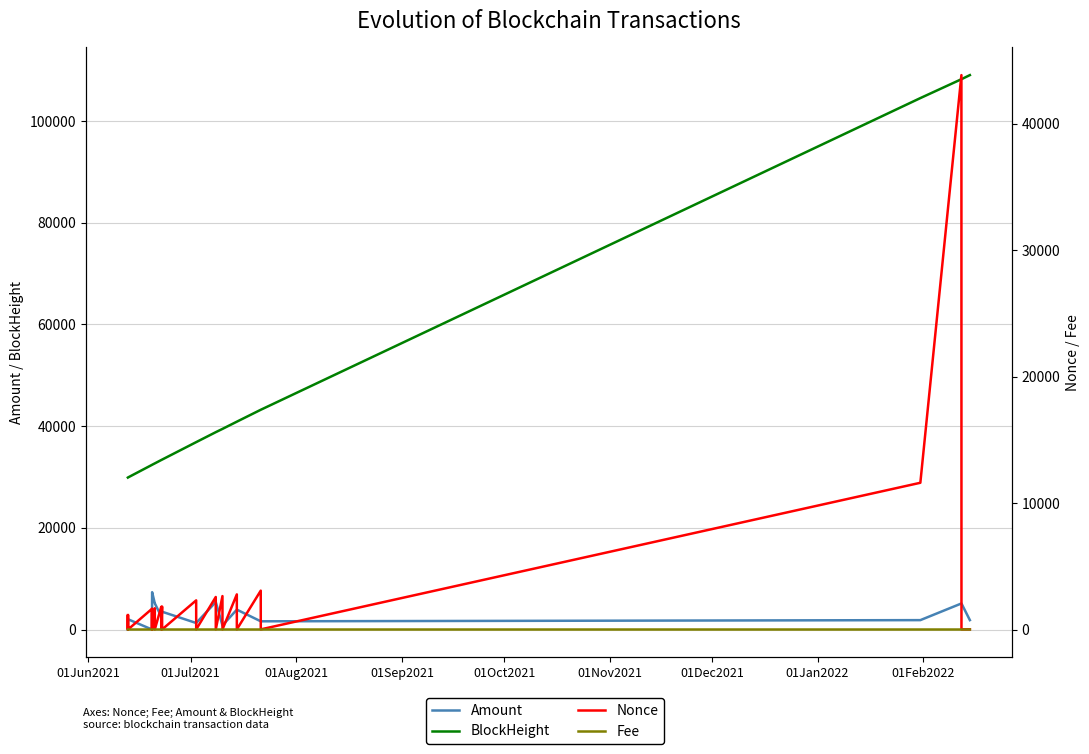

How many data points does each series have?

28